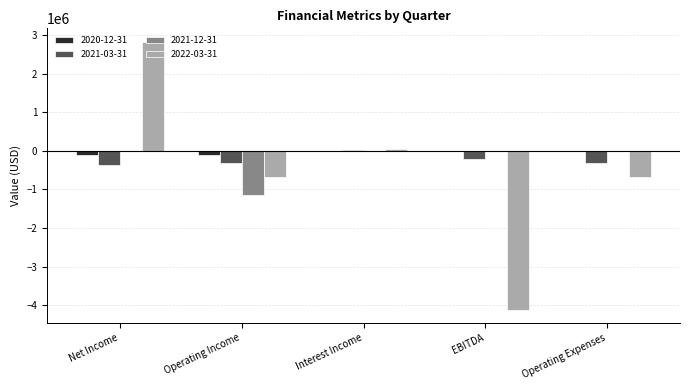

Is the value of 2020-12-31 at Operating Expenses greater than the value of 2021-03-31 at EBITDA?

Yes